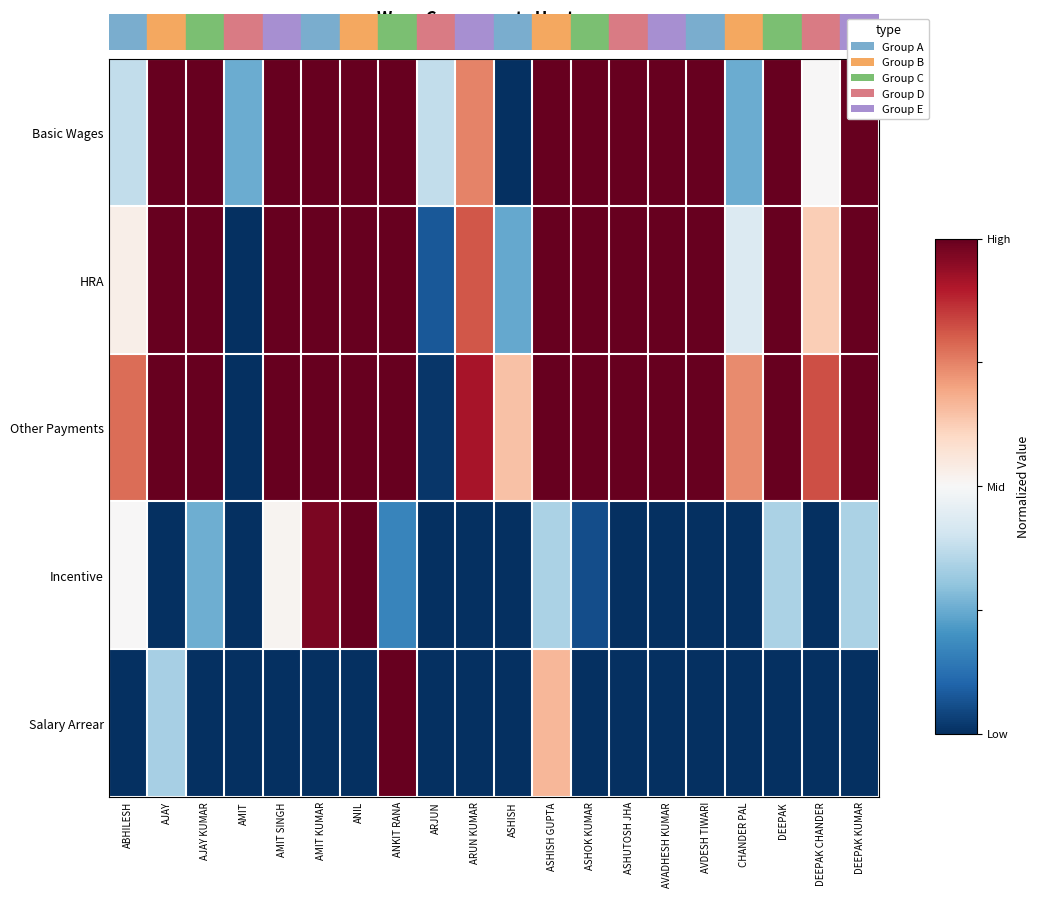

Between AJAY KUMAR and AVDESH TIWARI, which series saw the biggest shift?

Incentive